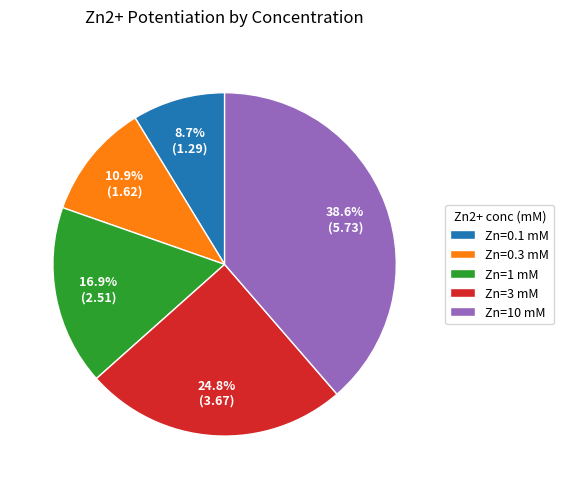

To the nearest percent, what is the difference between the largest and smallest slice percentages?

30%